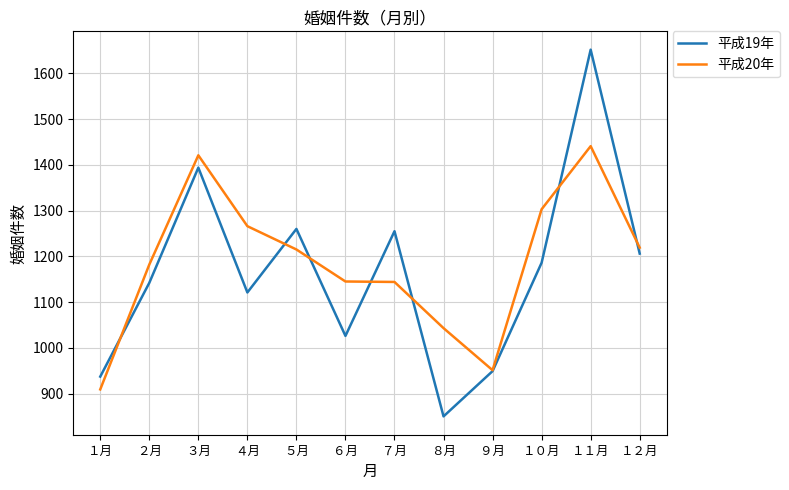

Which series ends up on top after the final intersection of 平成19年 and 平成20年?

平成20年